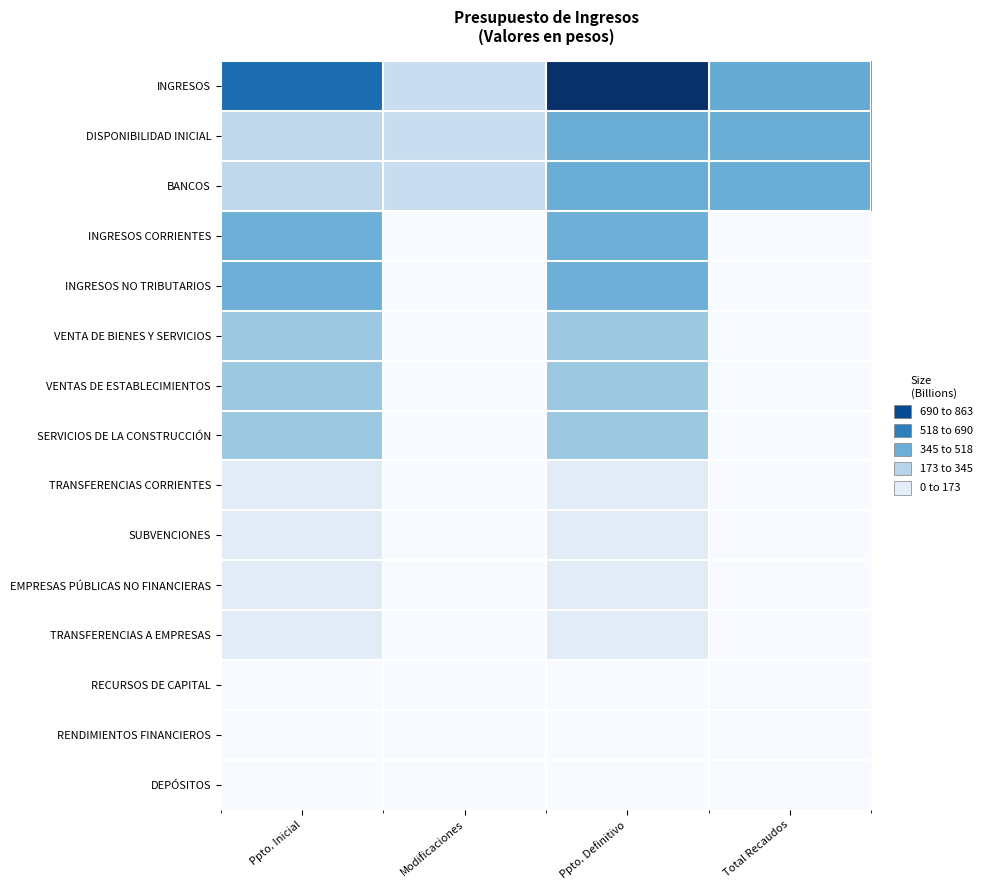

Which category has the highest value across all series?

Ppto. Definitivo